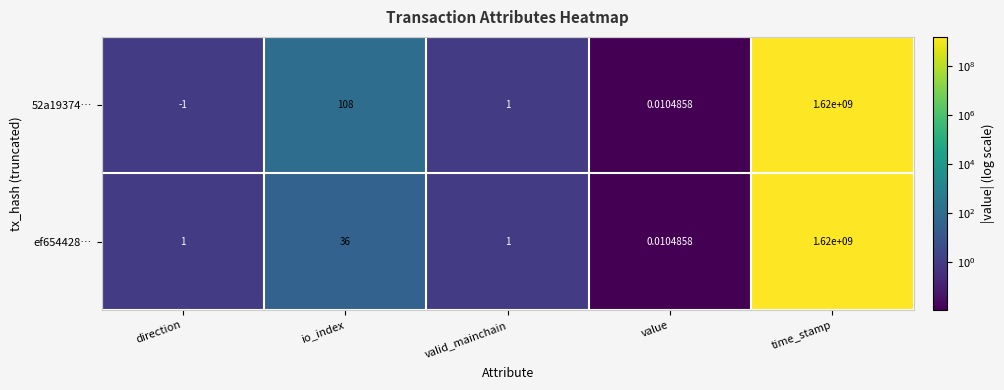

At which category is the sum across all series the highest?

time_stamp